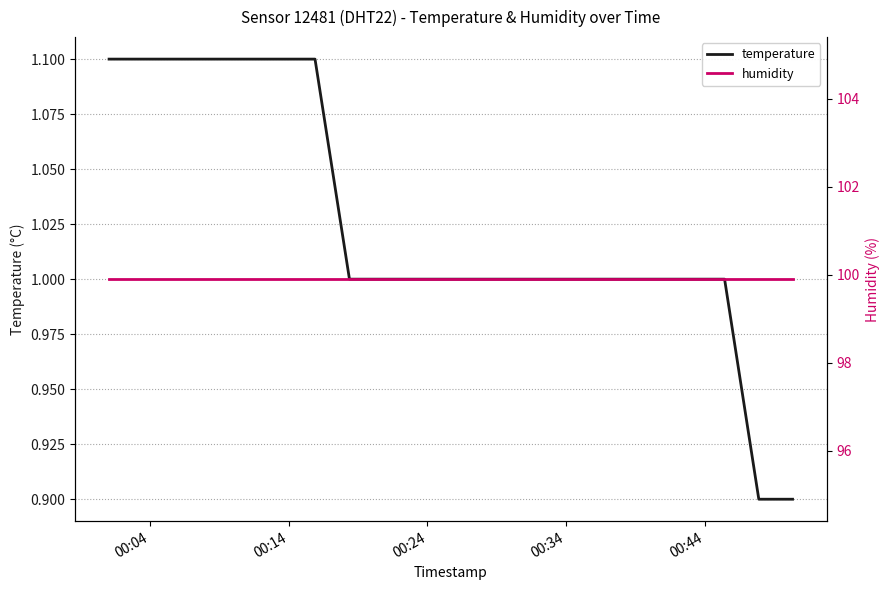

True or false: humidity and temperature intersect in this chart.

False